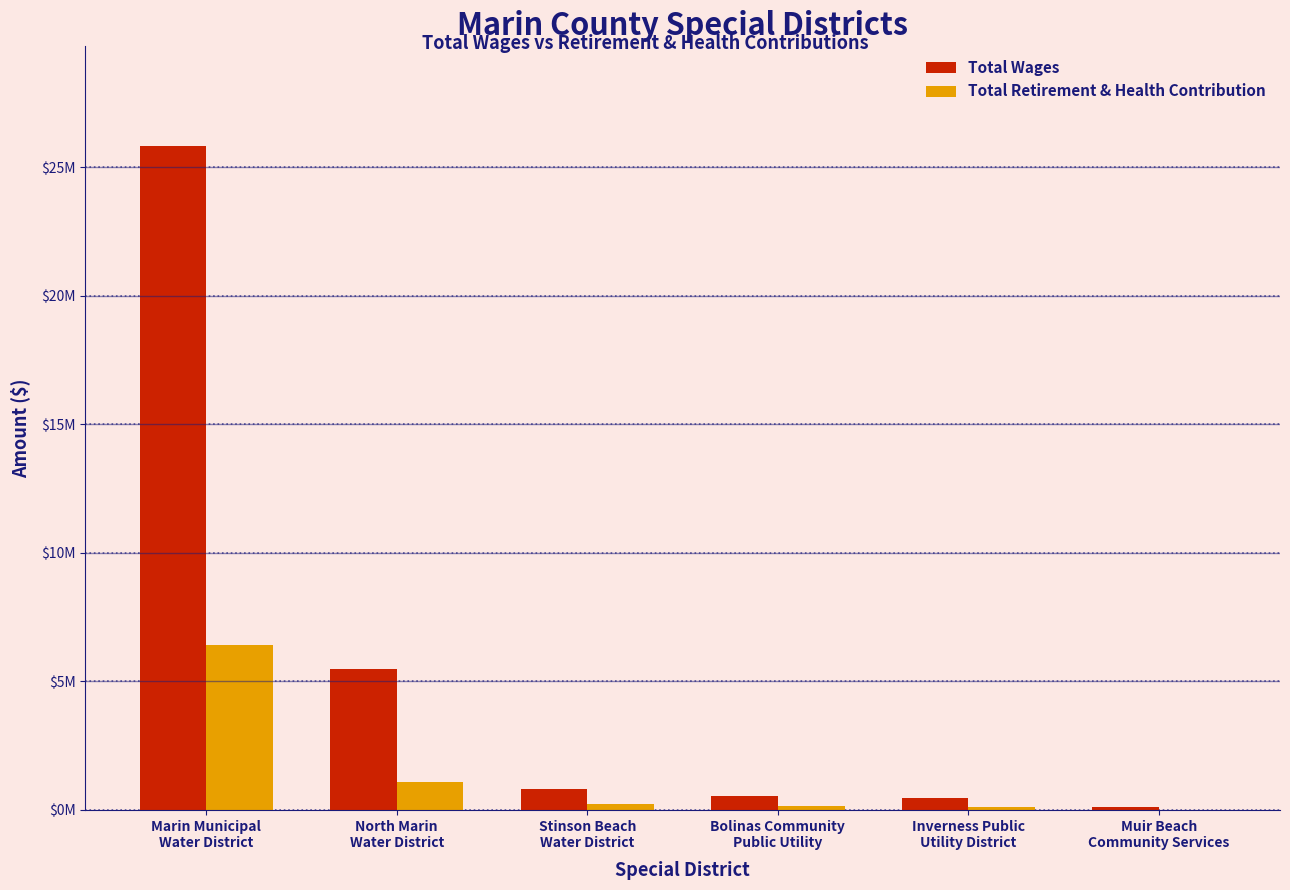

Does the chart contain stacked bars?

No